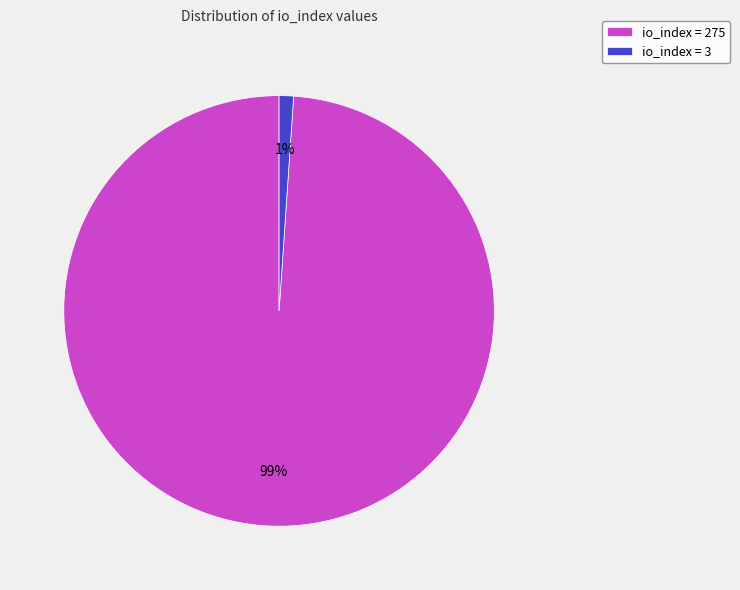

To the nearest percent, what is the difference between the largest and smallest slice percentages?

98%